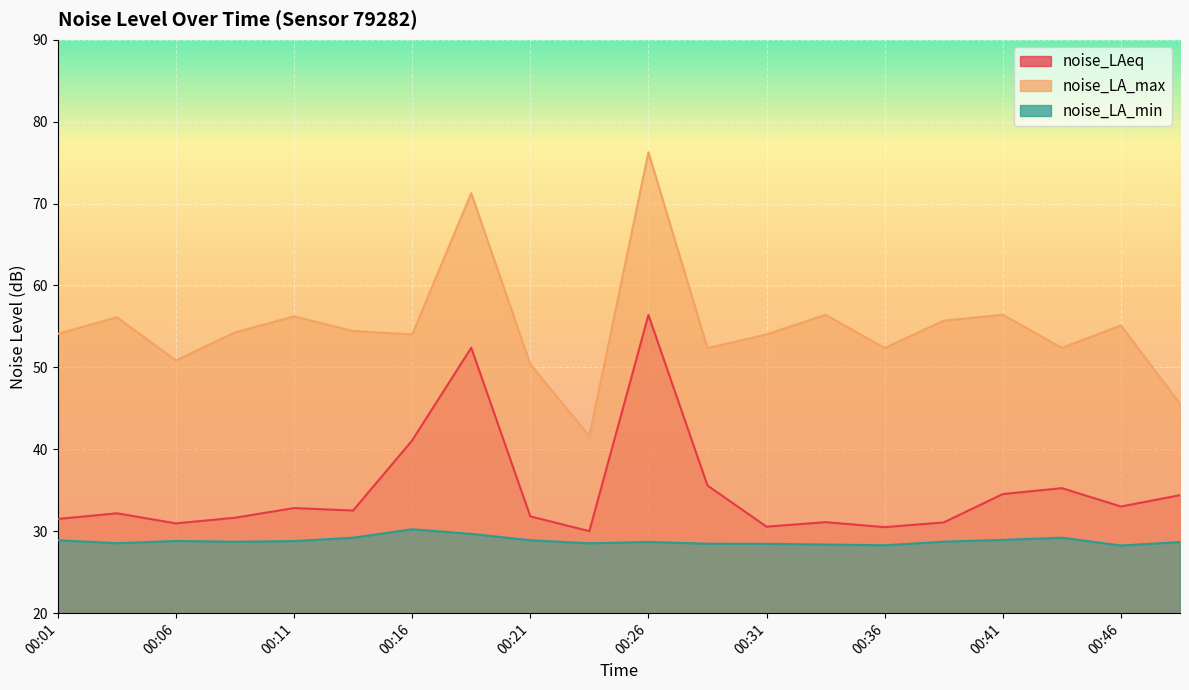

List the labels in order of noise_LA_max value, largest first.

00:26, 00:18, 00:33, 00:41, 00:11, 00:04, 00:38, 00:46, 00:13, 00:08, 00:01, 00:16, 00:31, 00:43, 00:36, 00:28, 00:06, 00:21, 00:48, 00:23